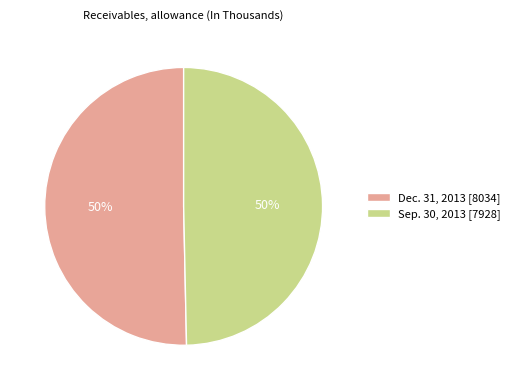

Is the sum of Sep. 30, 2013 [7928] and Dec. 31, 2013 [8034] greater than half?

Yes